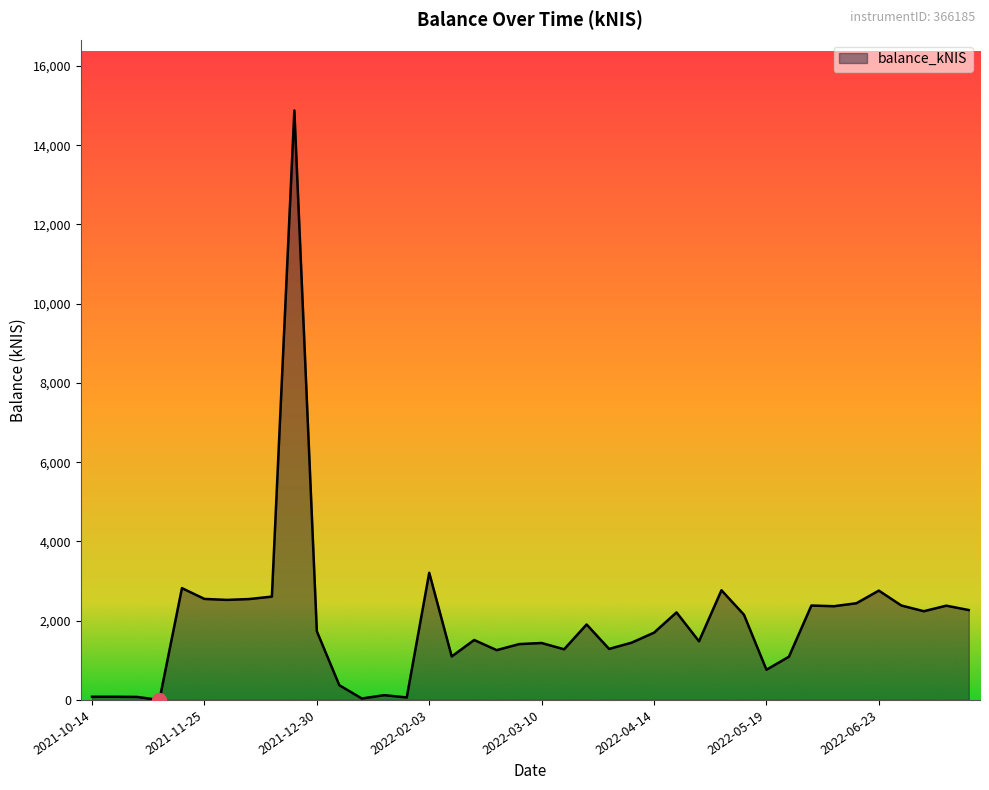

What is the difference between the maximum and minimum values?

14876.9